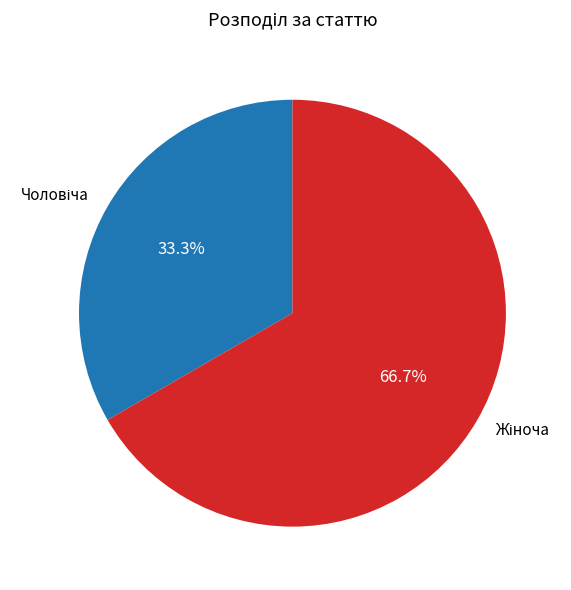

Does any single category account for the majority?

Yes